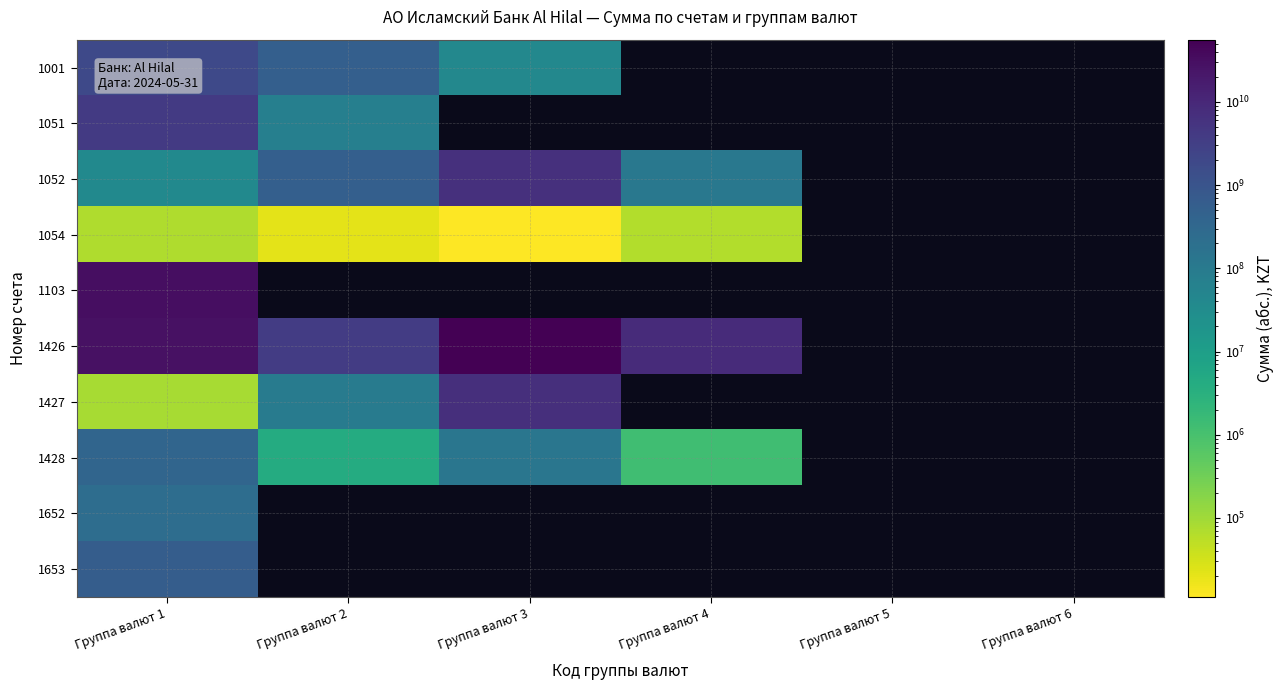

Where is 1652 nearest to the value 221968985?

Группа валют 1